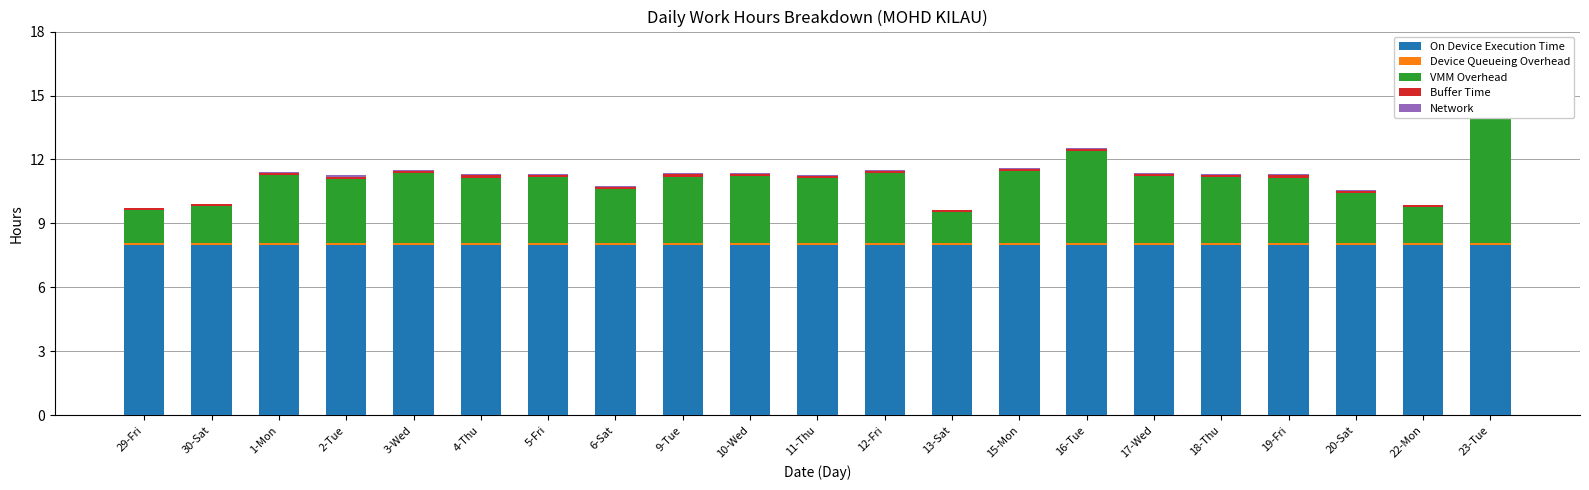

What is the sum of all Network values?

0.9